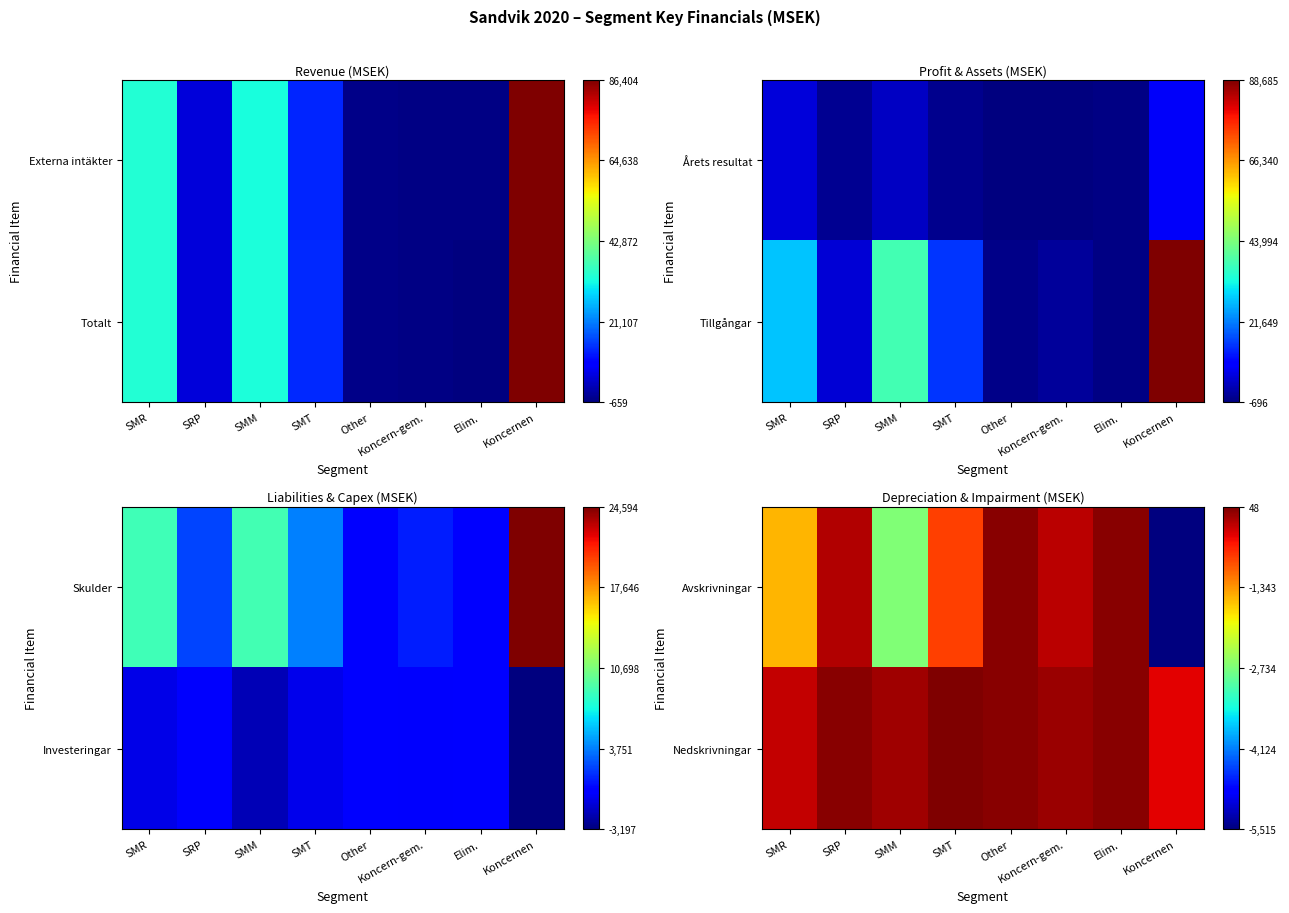

Rank the categories by Nedskrivningar value from lowest to highest.

Koncernen, SMR, SMM, Koncern-gem., SRP, Elim., Other, SMT